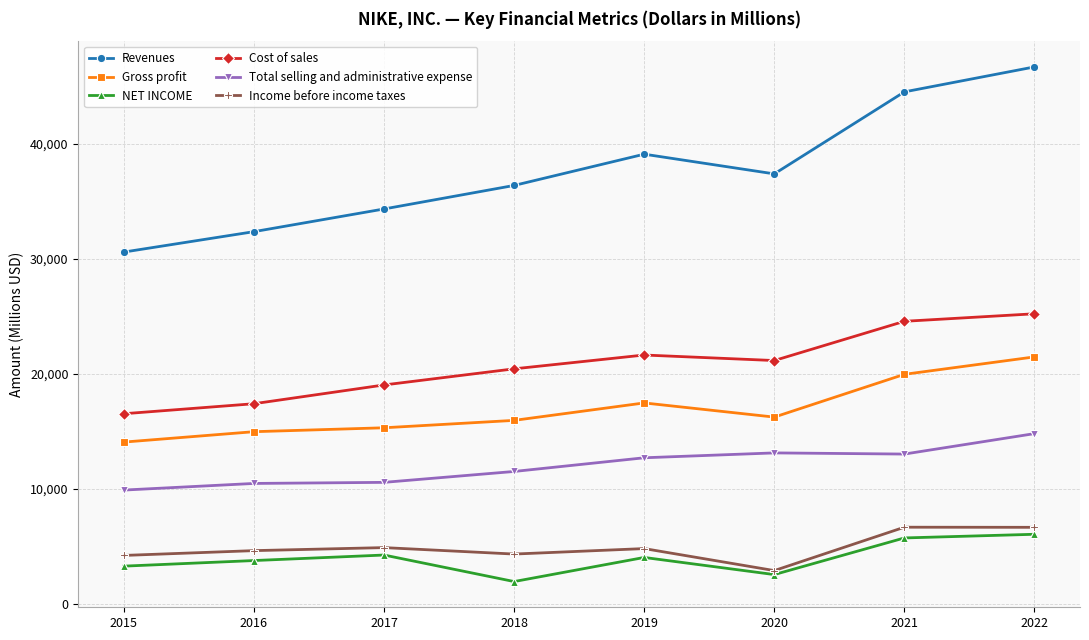

Rank the series at 2021 from lowest to highest value.

NET INCOME, Income before income taxes, Total selling and administrative expense, Gross profit, Cost of sales, Revenues